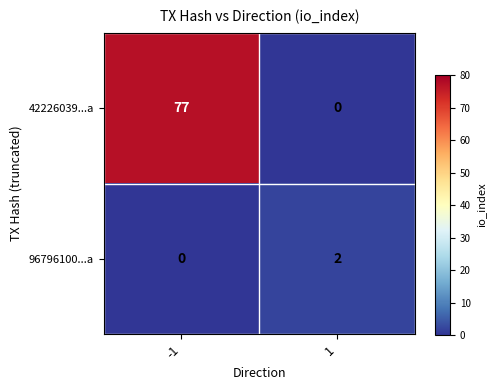

What is the difference between the 42226039...a values at 1 and -1?

77